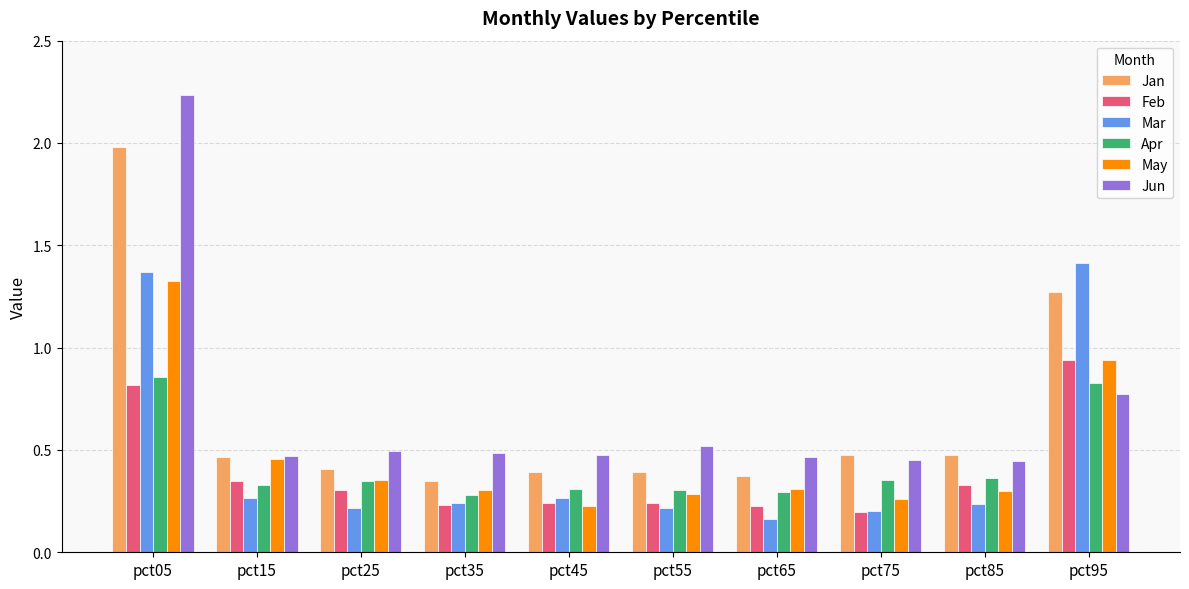

Between pct05 and pct65, which series saw the biggest shift?

Jun